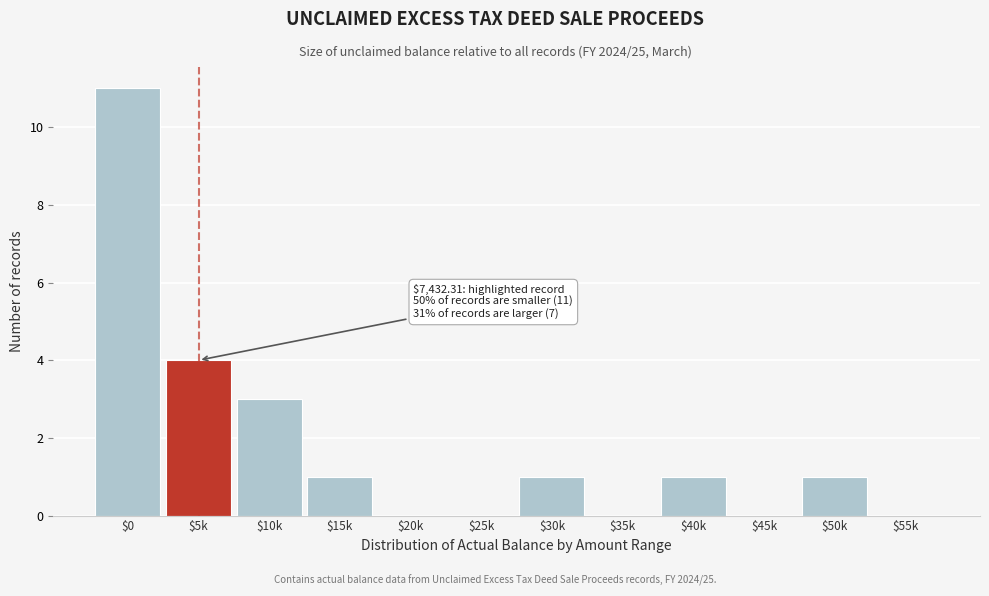

Where is the data nearest to the value 5?

$5k